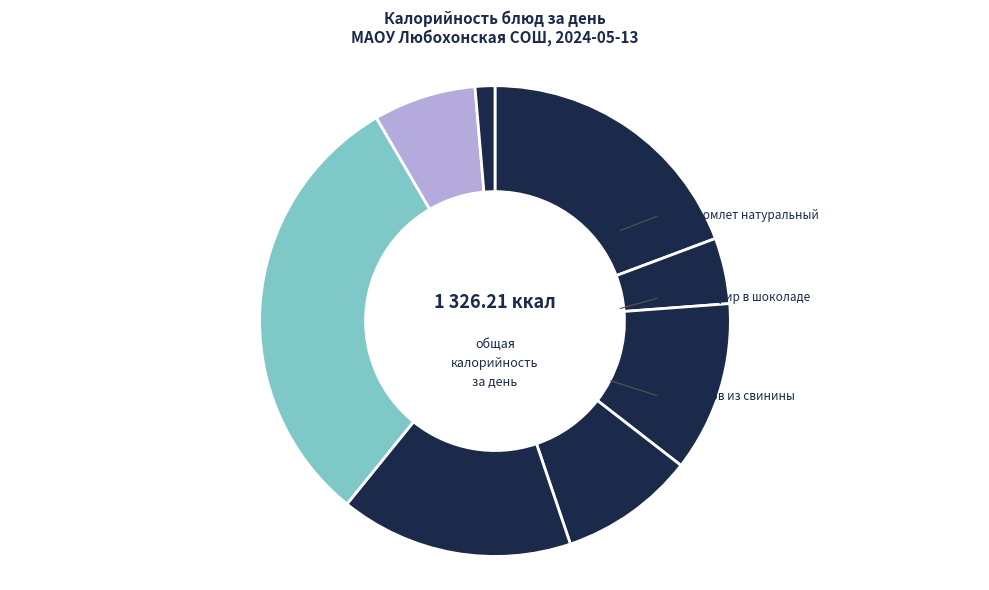

How many slices are in this pie chart?

8